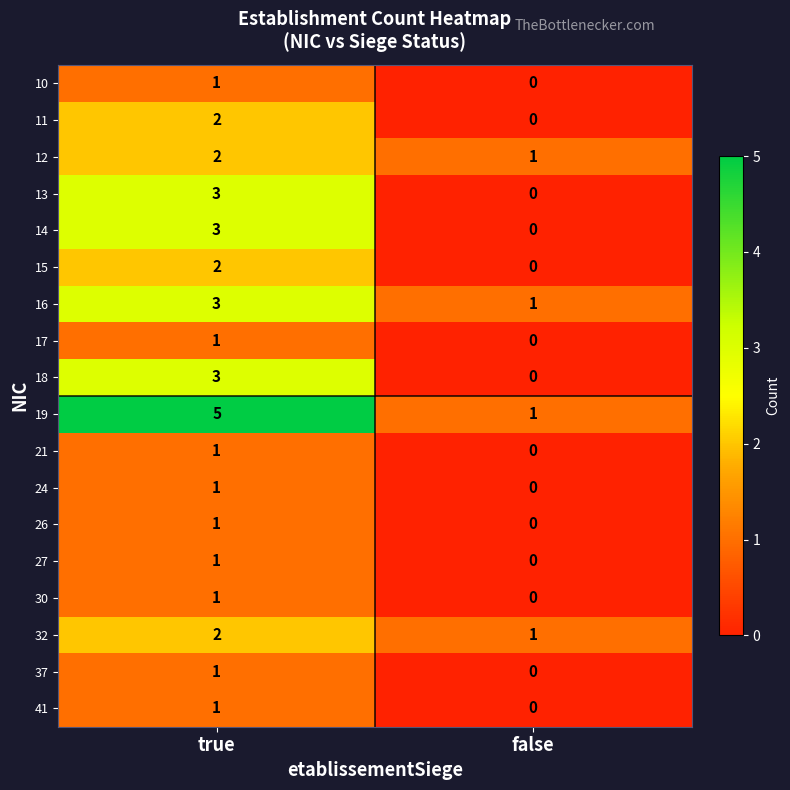

The value of 18 at true is 3. True or false?

True